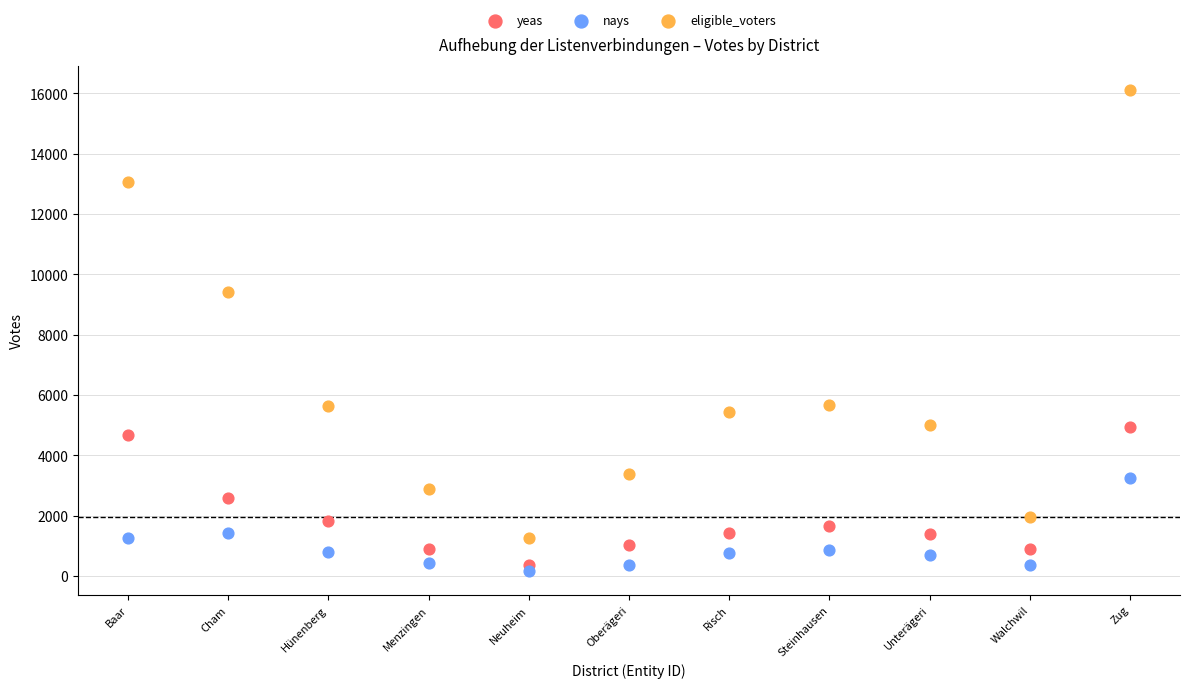

Which series reaches the maximum Y coordinate?

eligible_voters